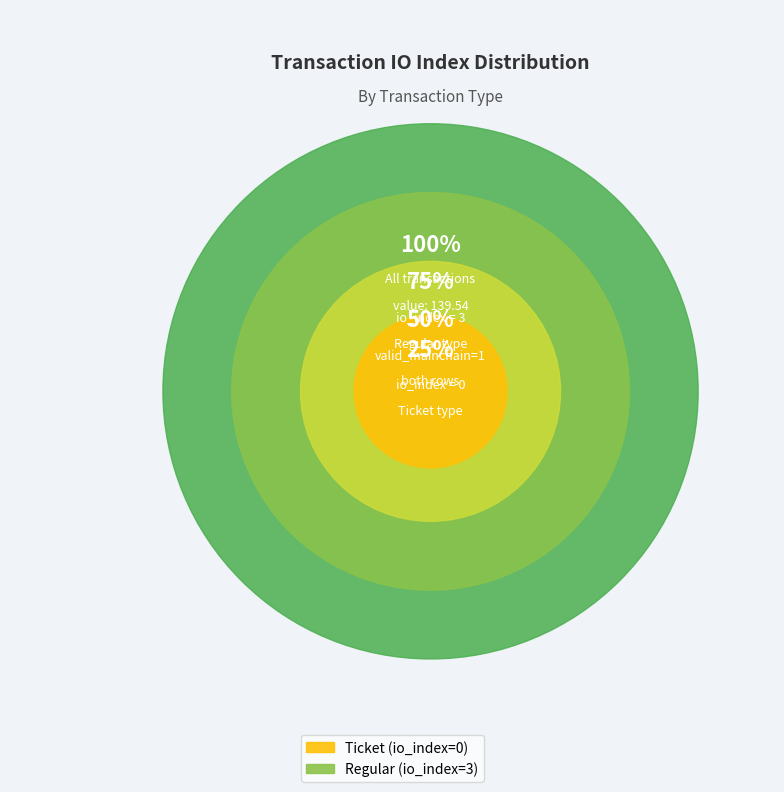

Is there any slice that represents more than half of the pie?

Yes